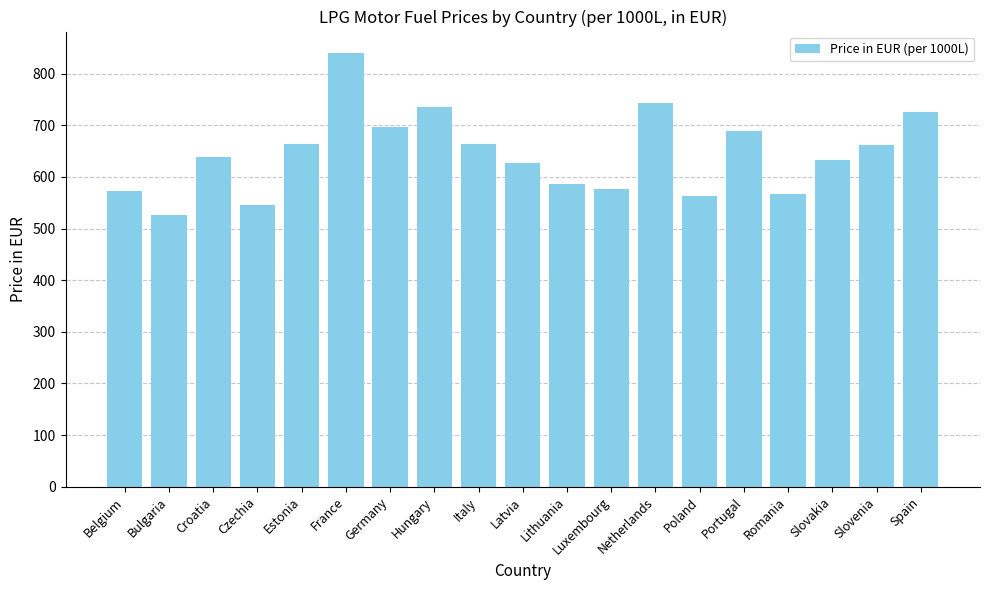

What is the value of the 18th bar from the left?

662.3